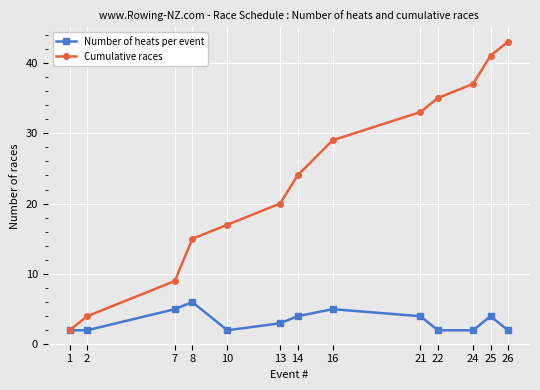

At which category does Number of heats per event reach its first local peak?

8